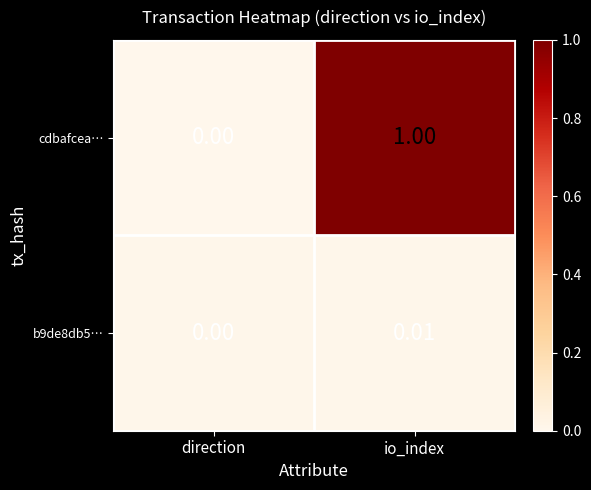

Which series has the widest spread of values?

cdbafcea…